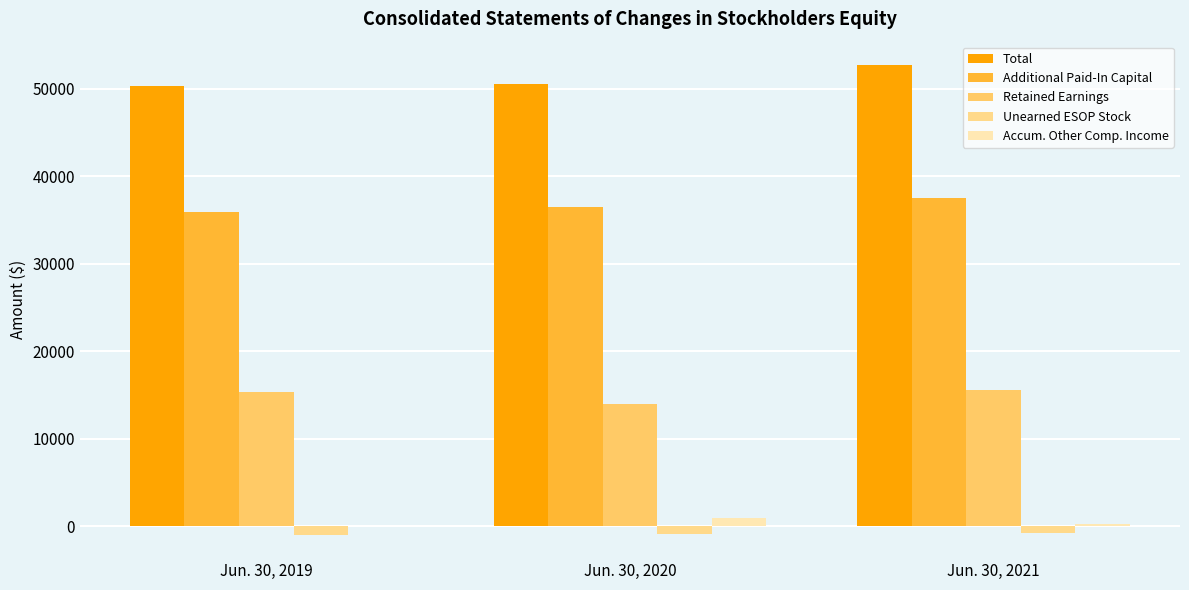

What is the total value across all series at Jun. 30, 2019?

100661